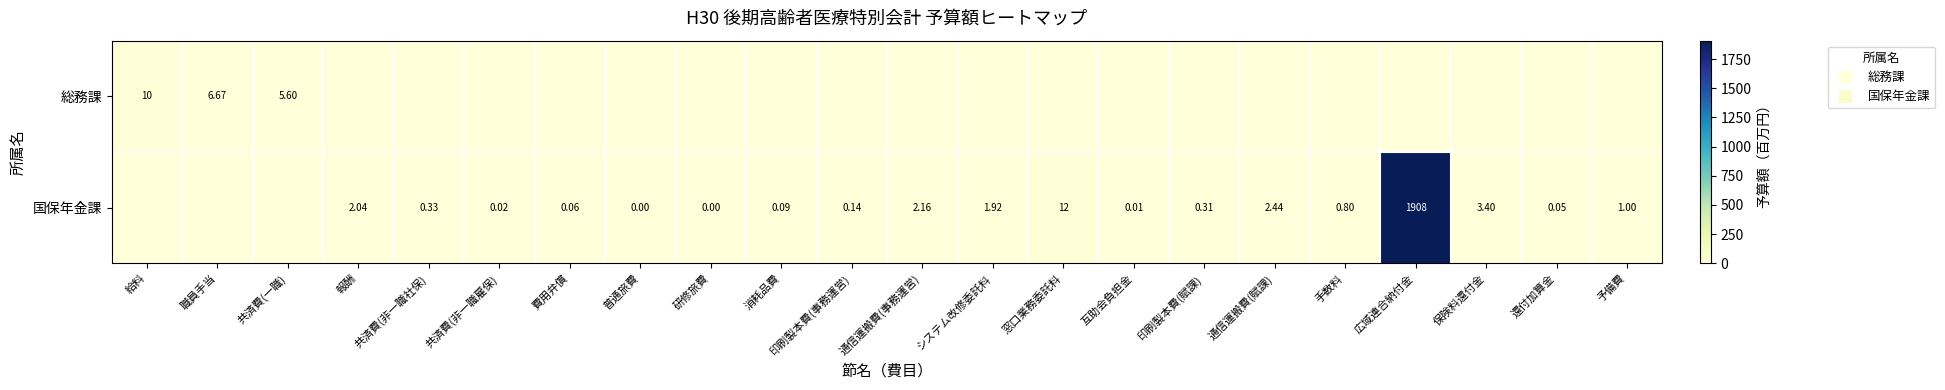

What is the spread (max minus min) of values at 通信運搬費(事務運営)?

2.2